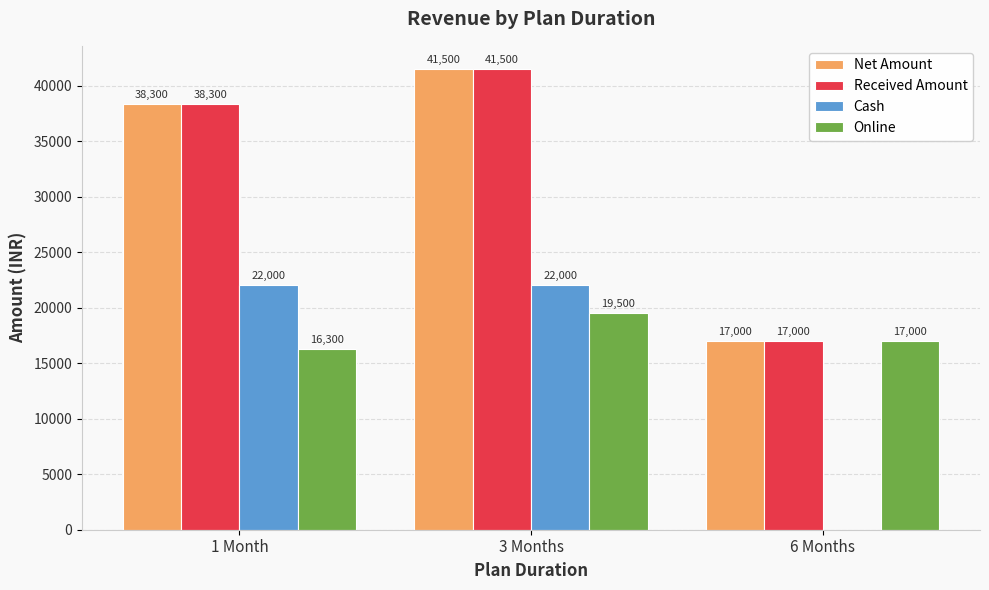

How many distinct data groups are displayed?

4